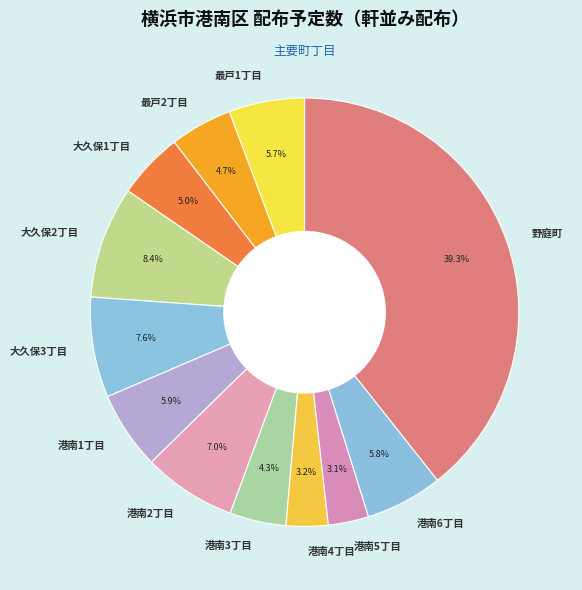

Between 港南2丁目 and 最戸1丁目, which is larger?

港南2丁目